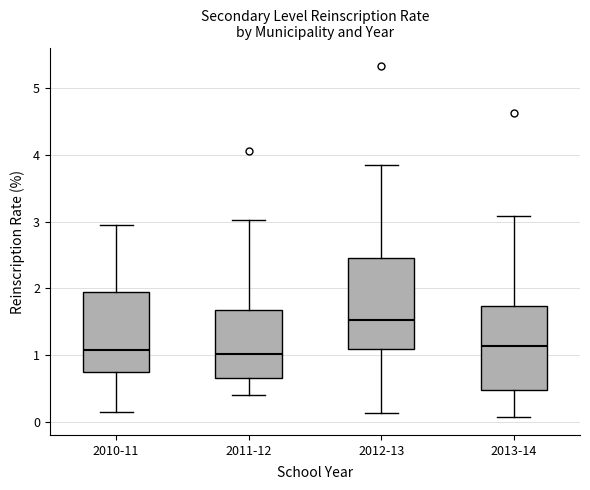

Reading left to right, read every box against the y-axis: the position of its median line, the range the box covers, and the ends of its whiskers. The values are not printed on the chart, so give them approximately, as read against the axis.

2010-11: median 1.1, box 0.7 to 1.9, whiskers 0.2 to 3.0
2011-12: median 1.0, box 0.7 to 1.7, whiskers 0.4 to 3.0
2012-13: median 1.5, box 1.1 to 2.5, whiskers 0.1 to 3.9
2013-14: median 1.1, box 0.5 to 1.7, whiskers 0.1 to 3.1